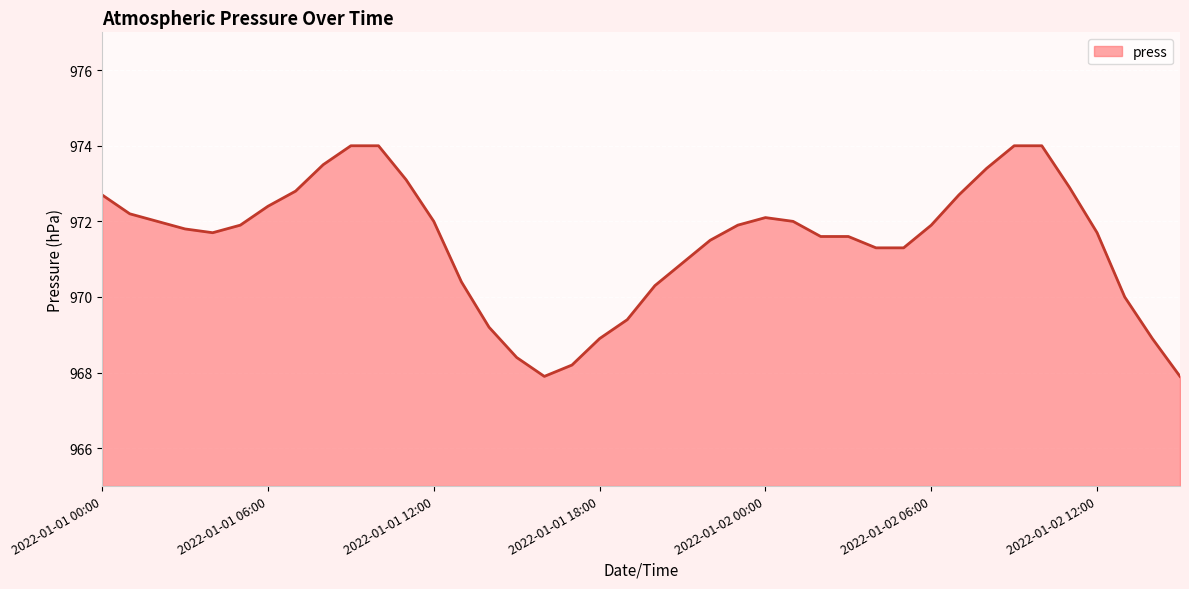

How many values exceed 971?

28